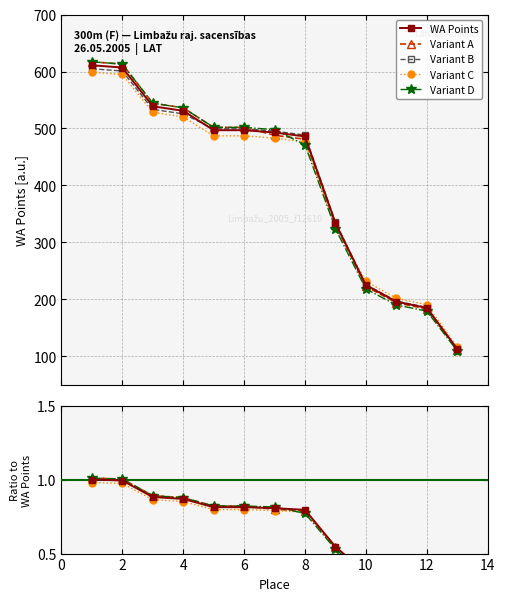

True or false: WA Points has more than 0 interior local peaks.

False